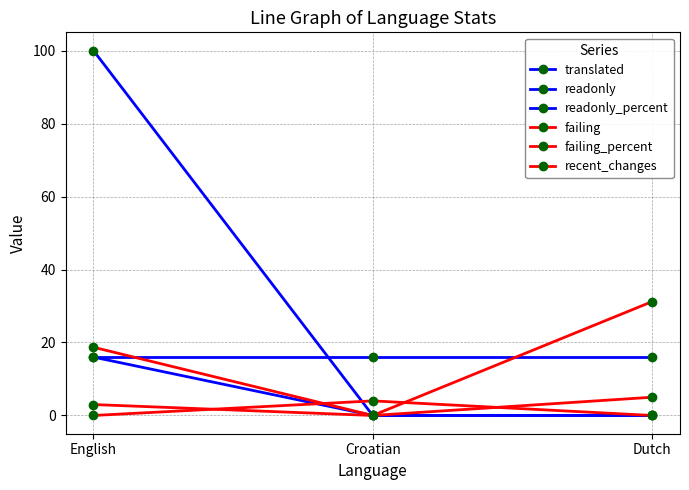

How many data points in failing are less than 3?

1